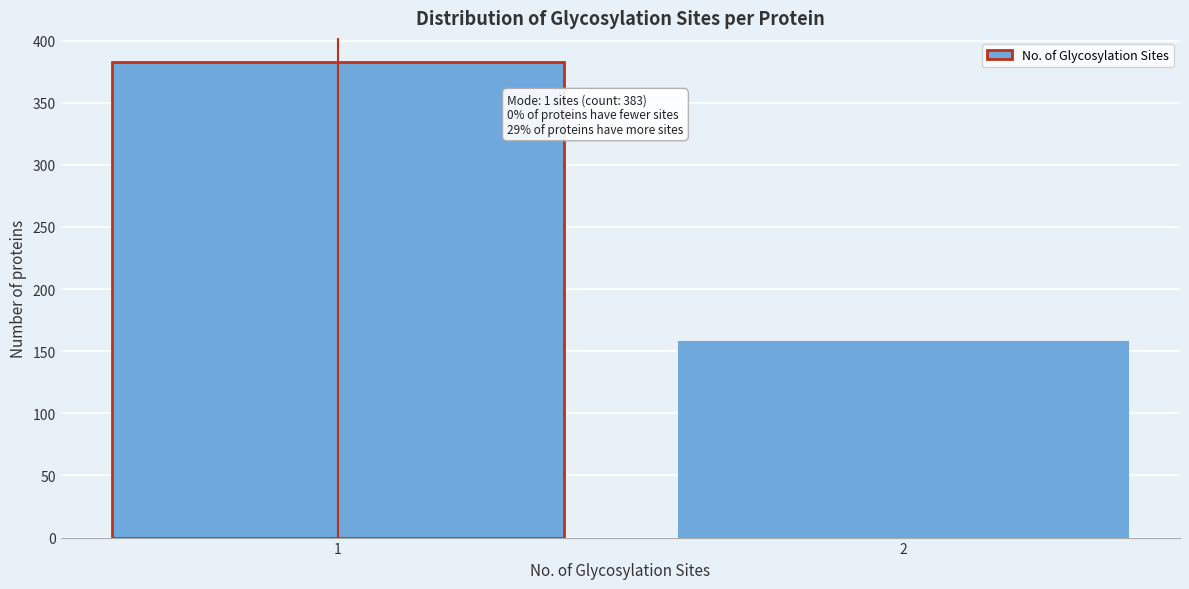

Reading left to right, list all the values displayed in this chart.

383	159